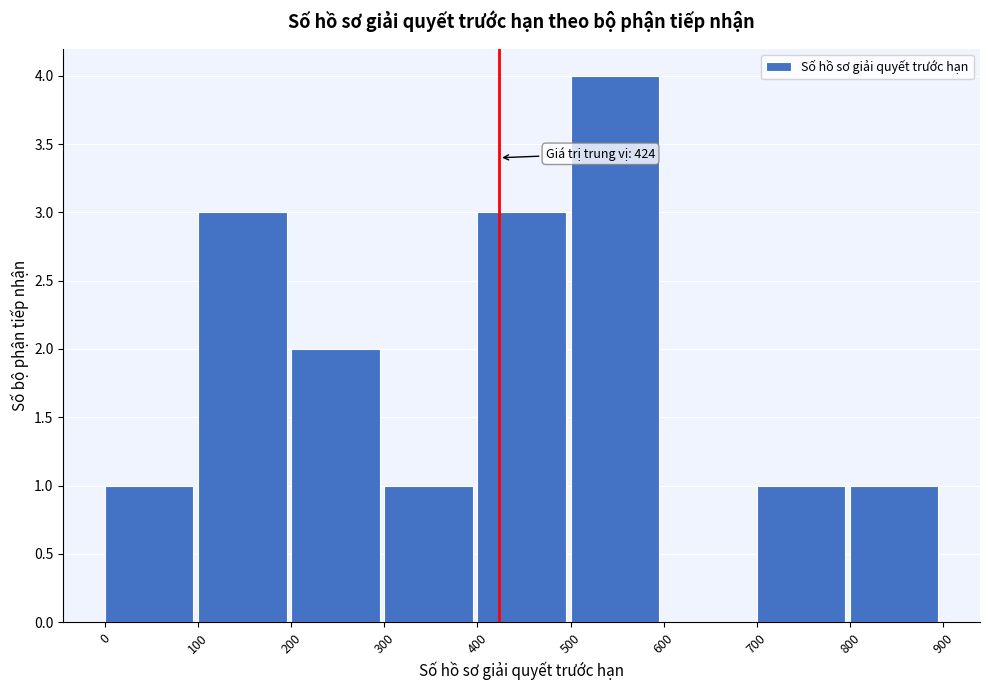

Which range on the x-axis has the tallest bar?

500 to 600